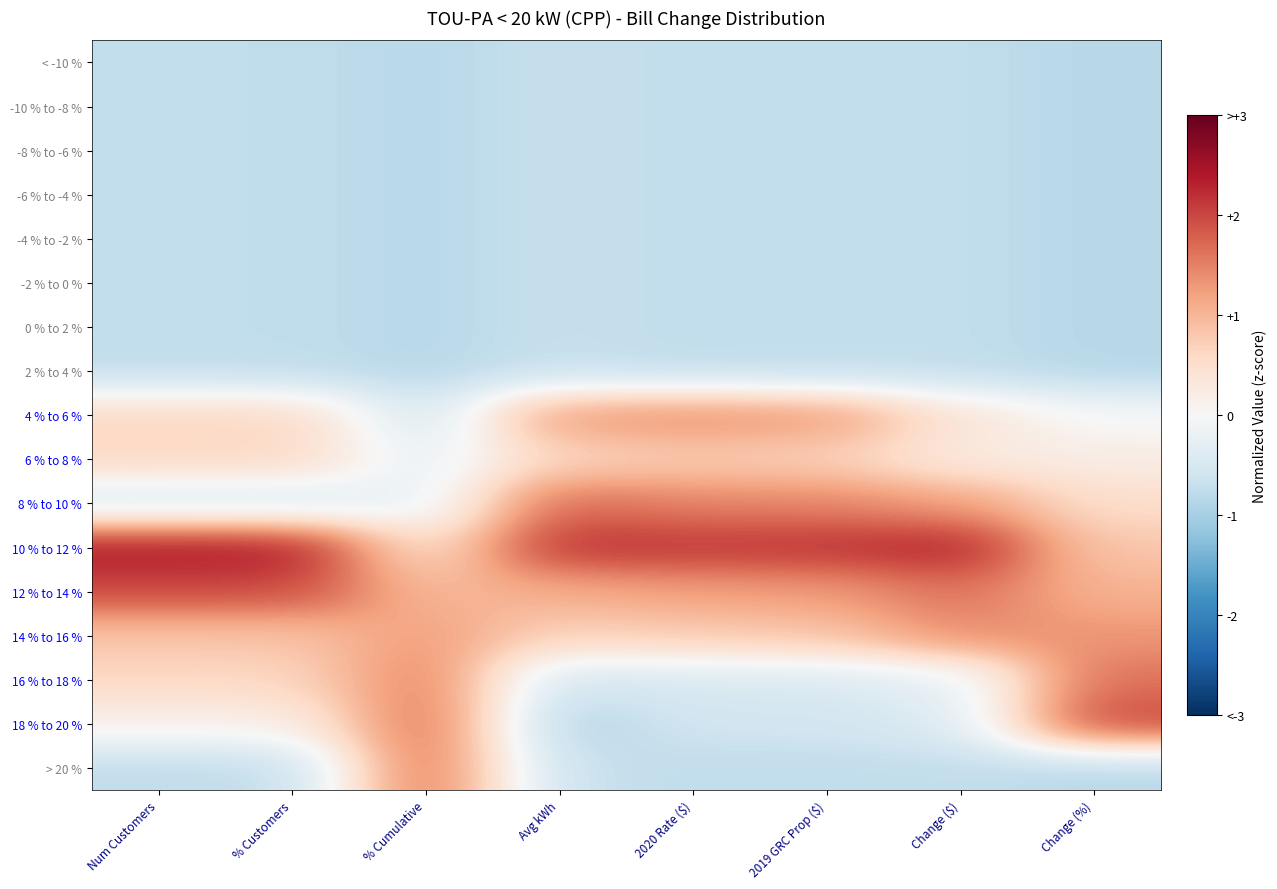

At % Customers, list the series in order from largest to smallest.

10 % to 12 %, 12 % to 14 %, 14 % to 16 %, 4 % to 6 %, 6 % to 8 %, 16 % to 18 %, 18 % to 20 %, 8 % to 10 %, < -10 %, -10 % to -8 %, -8 % to -6 %, -6 % to -4 %, -4 % to -2 %, -2 % to 0 %, 0 % to 2 %, 2 % to 4 %, > 20 %